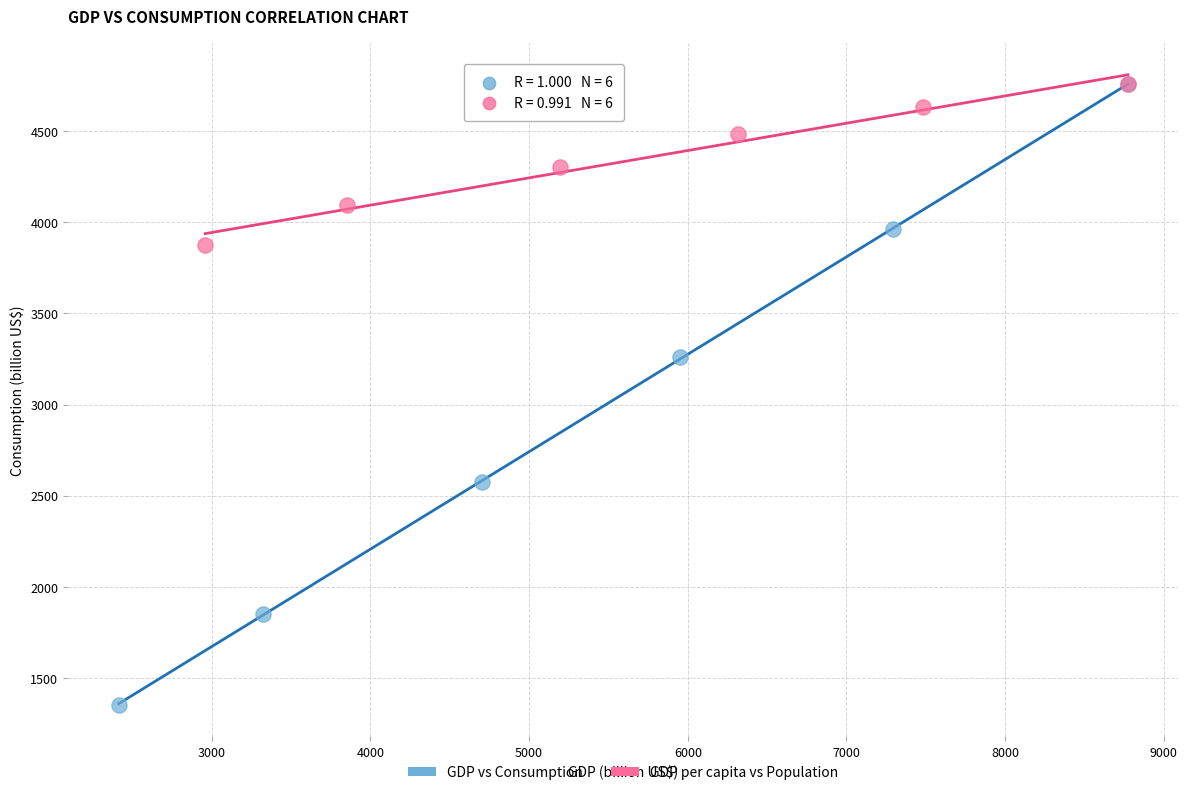

Which series reaches the minimum Y coordinate?

GDP vs Consumption